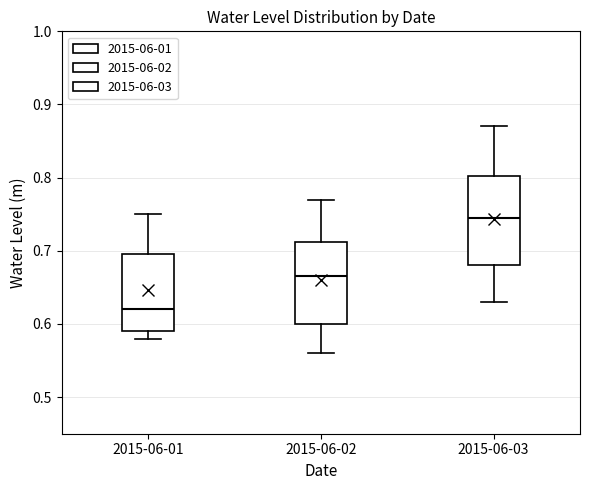

Which box is the tallest, from its lower edge to its upper edge?

2015-06-03